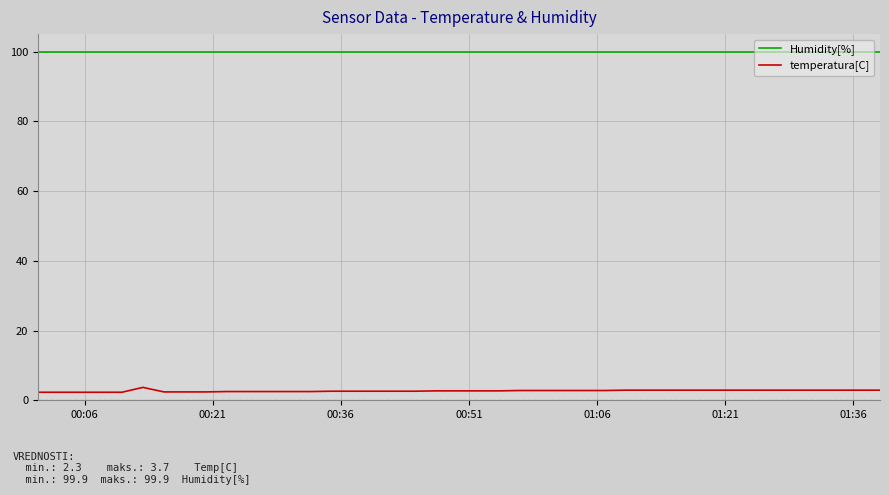

What is the minimum value for temperatura[C]?

2.3